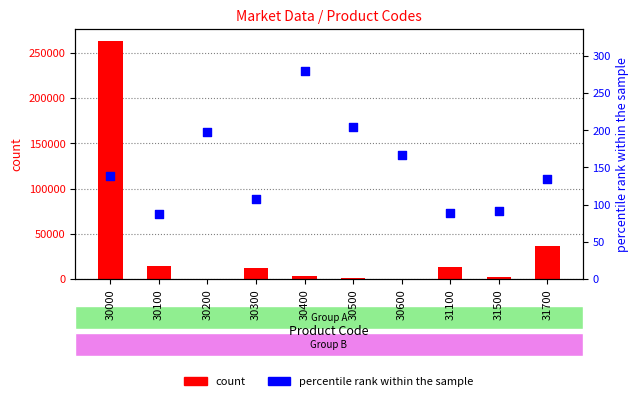

At how many categories does at least one series exceed 109423?

1